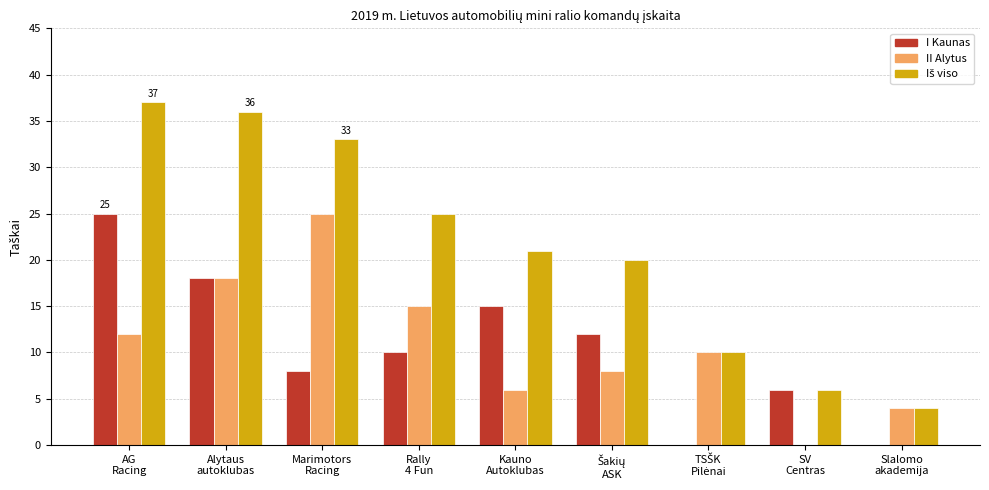

What is the maximum value shown in the chart?

37